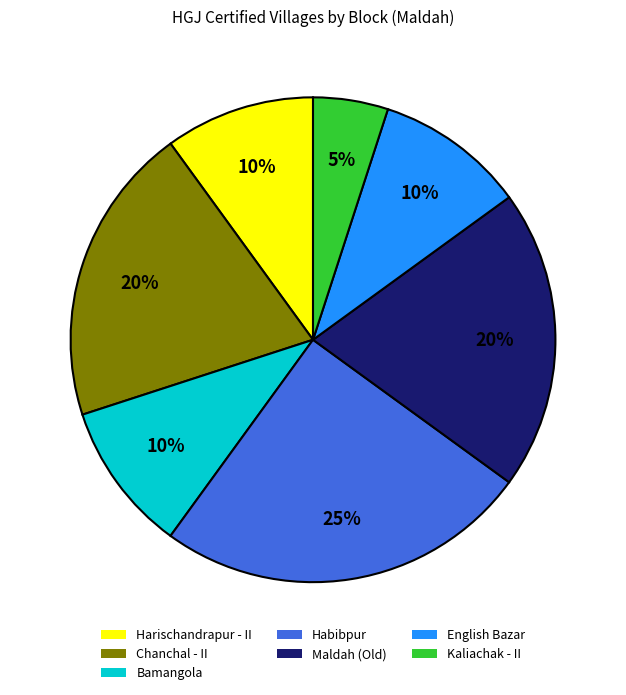

Is it true that English Bazar is 24% of the pie?

False